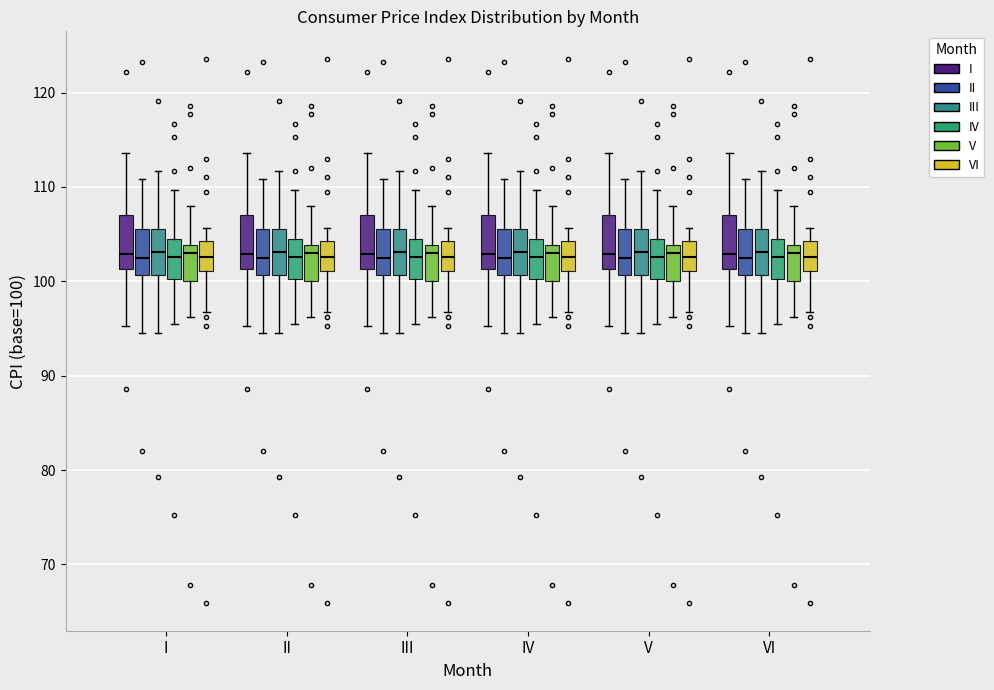

Reading left to right, read every box against the y-axis: the position of its median line, the range the box covers, and the ends of its whiskers. The values are not printed on the chart, so give them approximately, as read against the axis.

I (I): median 103, box 101 to 107, whiskers 95 to 114
I (II): median 103, box 101 to 106, whiskers 95 to 111
I (III): median 103, box 101 to 106, whiskers 95 to 112
I (IV): median 103, box 100 to 104, whiskers 95 to 110
I (V): median 103, box 100 to 104, whiskers 96 to 108
I (VI): median 103, box 101 to 104, whiskers 97 to 106
II (I): median 103, box 101 to 107, whiskers 95 to 114
II (II): median 103, box 101 to 106, whiskers 95 to 111
II (III): median 103, box 101 to 106, whiskers 95 to 112
II (IV): median 103, box 100 to 104, whiskers 95 to 110
II (V): median 103, box 100 to 104, whiskers 96 to 108
II (VI): median 103, box 101 to 104, whiskers 97 to 106
III (I): median 103, box 101 to 107, whiskers 95 to 114
III (II): median 103, box 101 to 106, whiskers 95 to 111
III (III): median 103, box 101 to 106, whiskers 95 to 112
III (IV): median 103, box 100 to 104, whiskers 95 to 110
III (V): median 103, box 100 to 104, whiskers 96 to 108
III (VI): median 103, box 101 to 104, whiskers 97 to 106
IV (I): median 103, box 101 to 107, whiskers 95 to 114
IV (II): median 103, box 101 to 106, whiskers 95 to 111
IV (III): median 103, box 101 to 106, whiskers 95 to 112
IV (IV): median 103, box 100 to 104, whiskers 95 to 110
IV (V): median 103, box 100 to 104, whiskers 96 to 108
IV (VI): median 103, box 101 to 104, whiskers 97 to 106
V (I): median 103, box 101 to 107, whiskers 95 to 114
V (II): median 103, box 101 to 106, whiskers 95 to 111
V (III): median 103, box 101 to 106, whiskers 95 to 112
V (IV): median 103, box 100 to 104, whiskers 95 to 110
V (V): median 103, box 100 to 104, whiskers 96 to 108
V (VI): median 103, box 101 to 104, whiskers 97 to 106
VI (I): median 103, box 101 to 107, whiskers 95 to 114
VI (II): median 103, box 101 to 106, whiskers 95 to 111
VI (III): median 103, box 101 to 106, whiskers 95 to 112
VI (IV): median 103, box 100 to 104, whiskers 95 to 110
VI (V): median 103, box 100 to 104, whiskers 96 to 108
VI (VI): median 103, box 101 to 104, whiskers 97 to 106